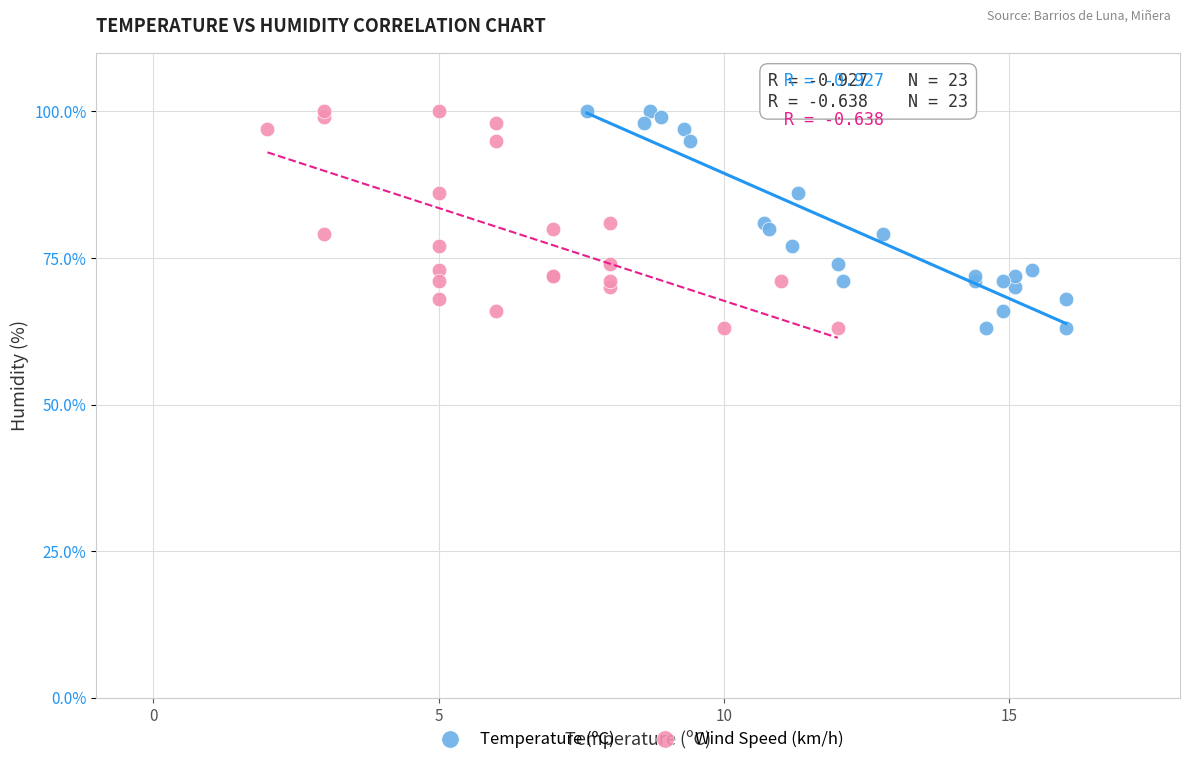

What are all the series names shown in the legend?

Temperature (ºC), Wind Speed (km/h)